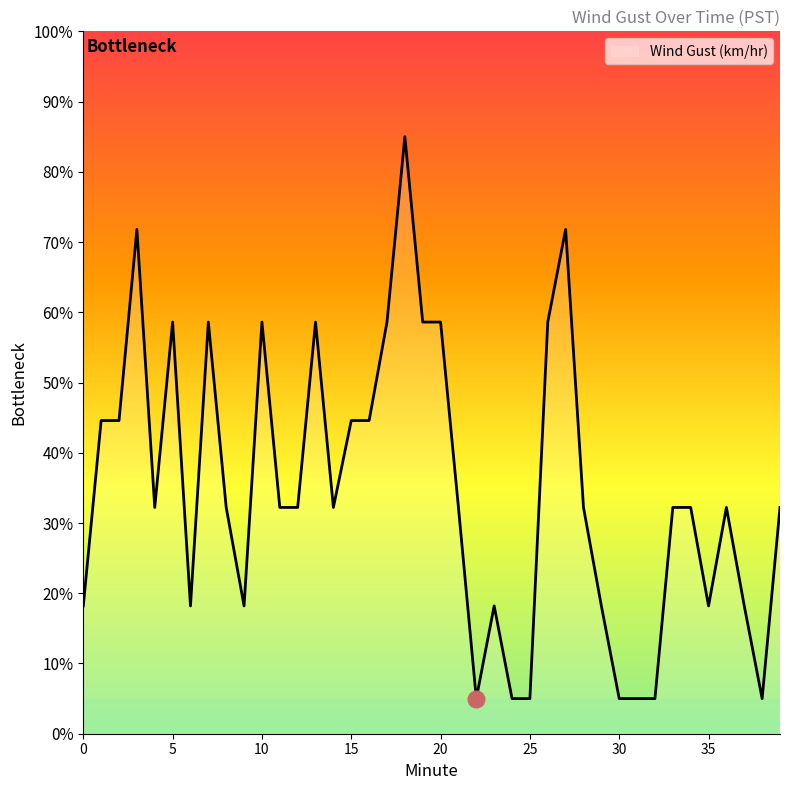

What is the difference between the second highest and minimum values?

66.8